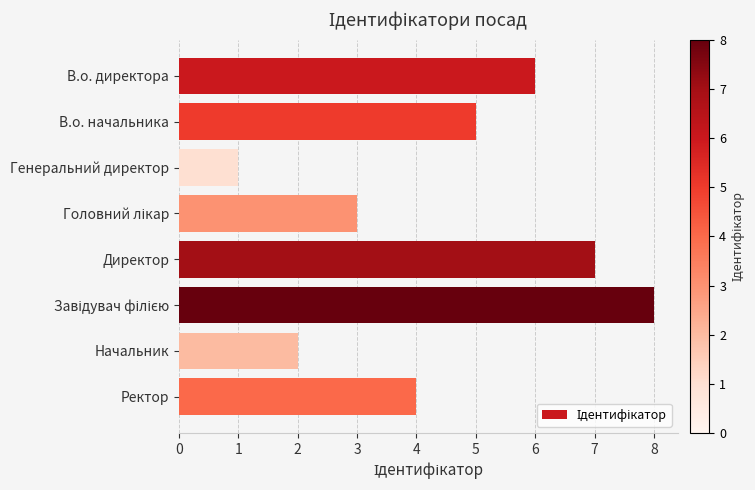

How many categories are shown in the chart?

8